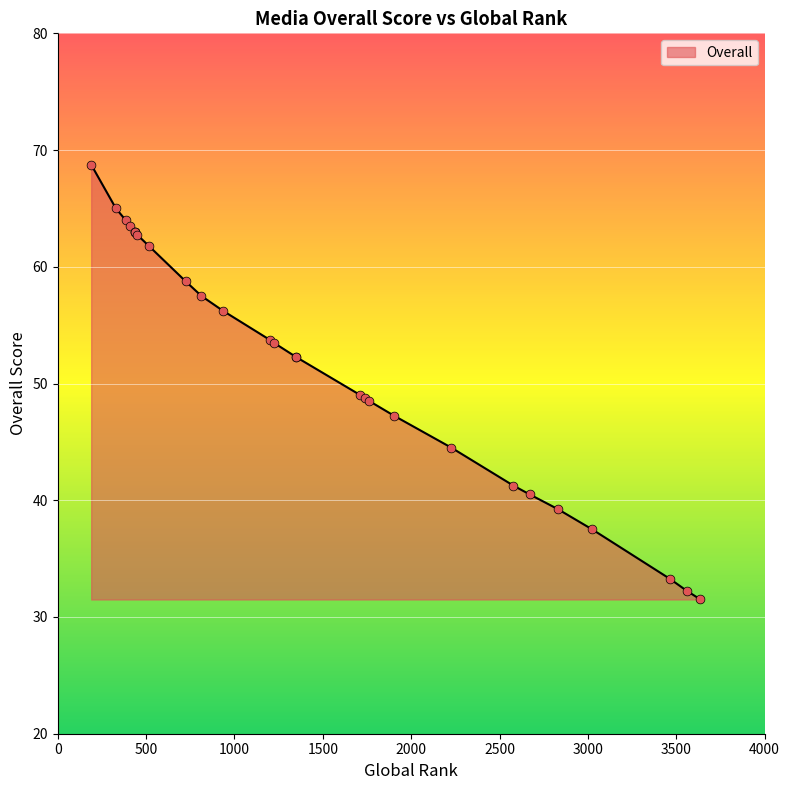

Approximately how many times larger is the value at 724 compared to 1351?

1.1